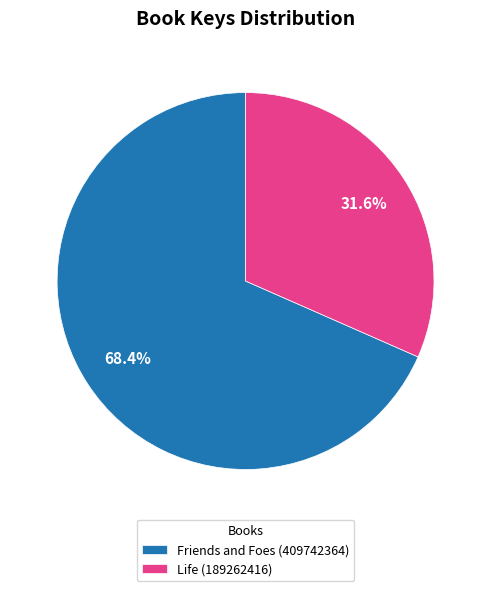

Which category has the biggest portion of the pie?

Friends and Foes (409742364)